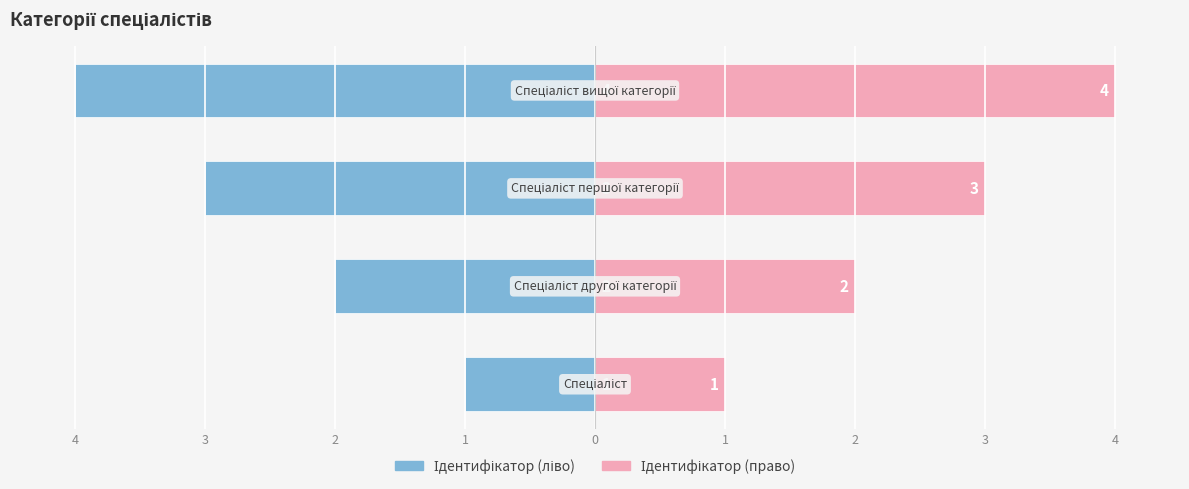

What is the average value of the Ідентифікатор (ліво) series?

-2